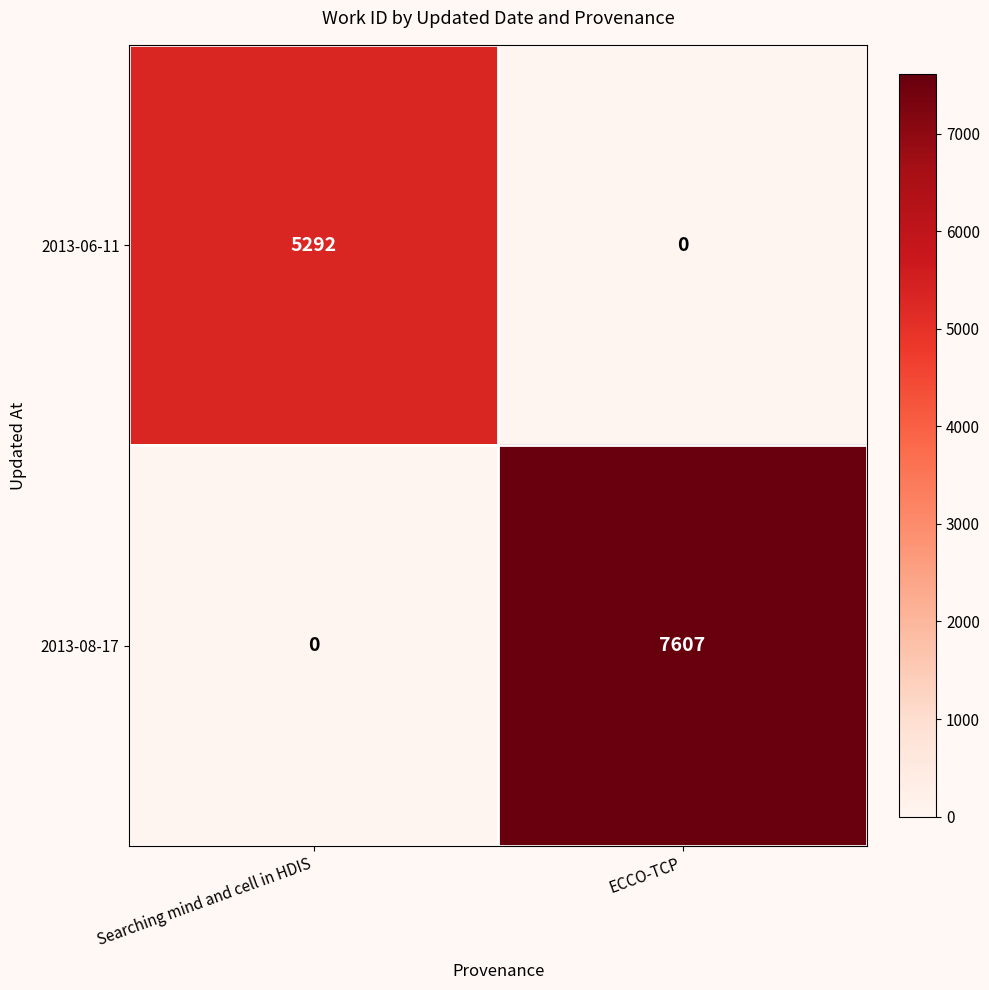

What is the difference between the maximum and minimum values in the 2013-06-11 series?

5292